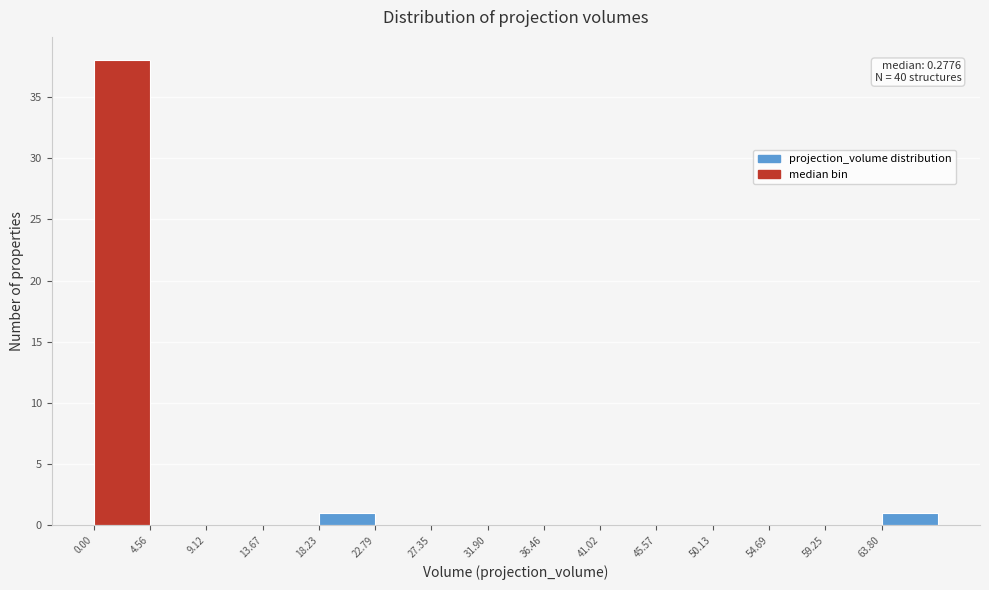

Over which range of the x-axis is the bar tallest?

0.0 to 4.5